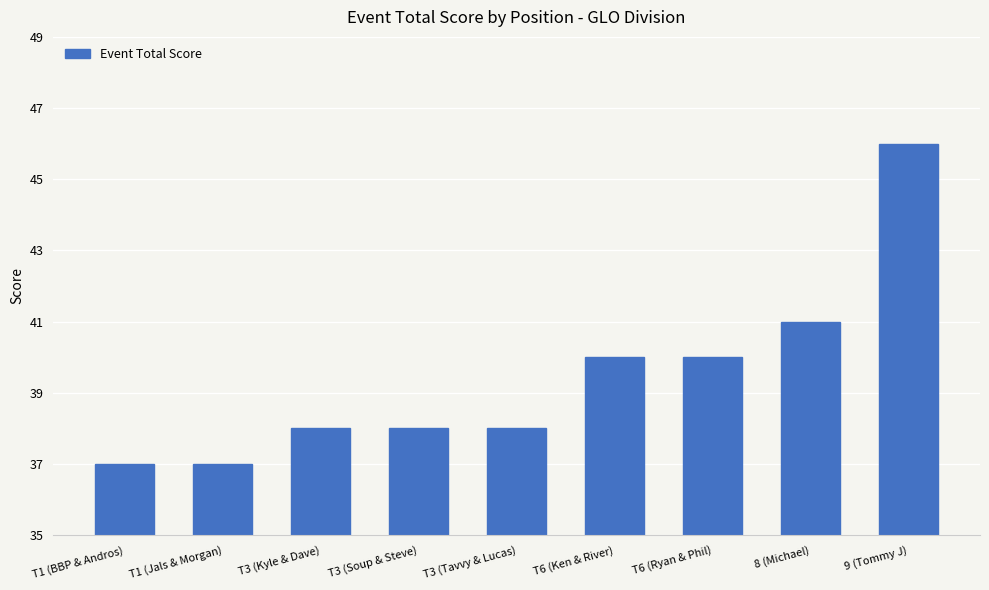

Reading right to left, list all the values displayed in this chart.

9 (Tommy J)=46	8 (Michael)=41	T6 (Ryan & Phil)=40	T6 (Ken & River)=40	T3 (Tavvy & Lucas)=38	T3 (Soup & Steve)=38	T3 (Kyle & Dave)=38	T1 (Jals & Morgan)=37	T1 (BBP & Andros)=37